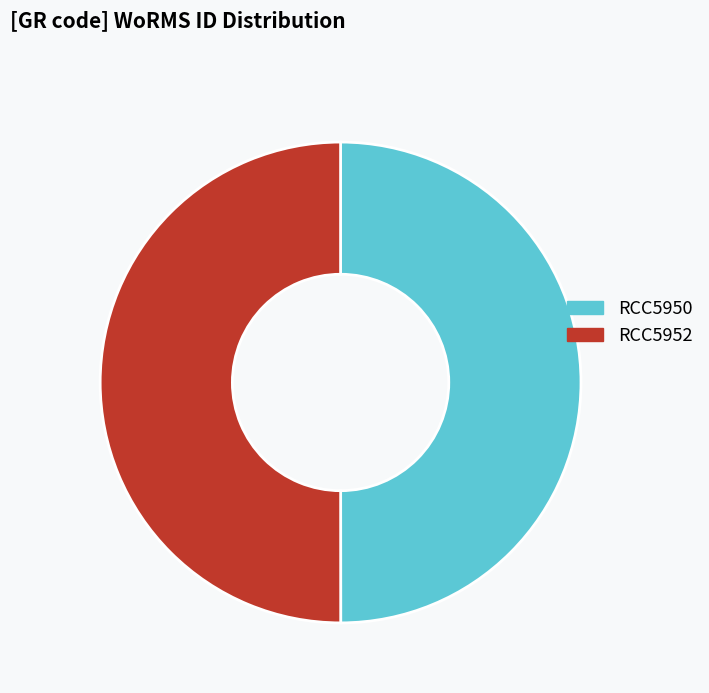

Combined, do RCC5950 and RCC5952 account for over 50%?

Yes